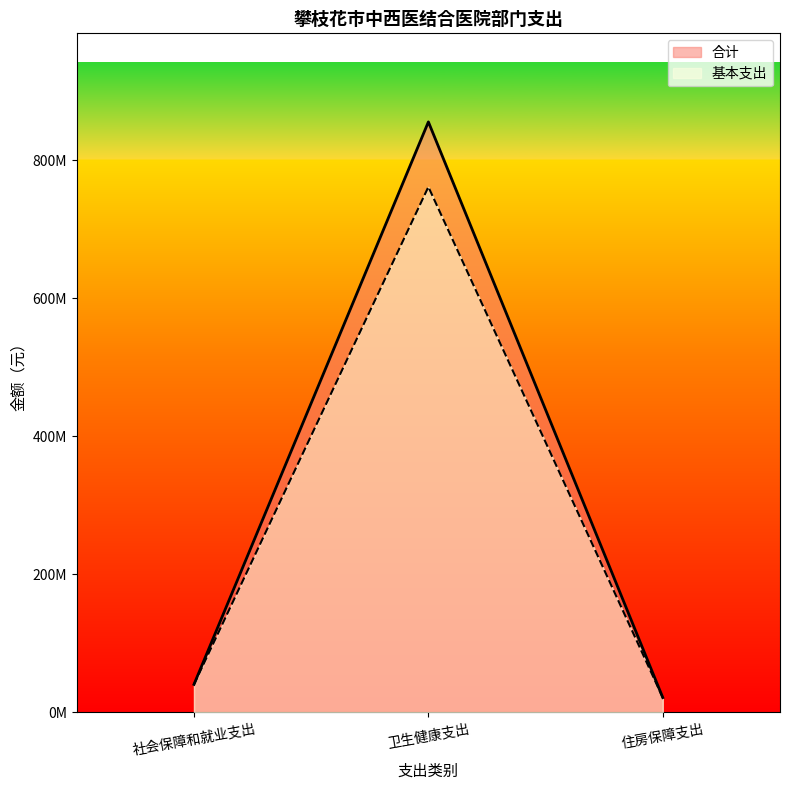

What are all the series names shown in the legend?

合计, 基本支出